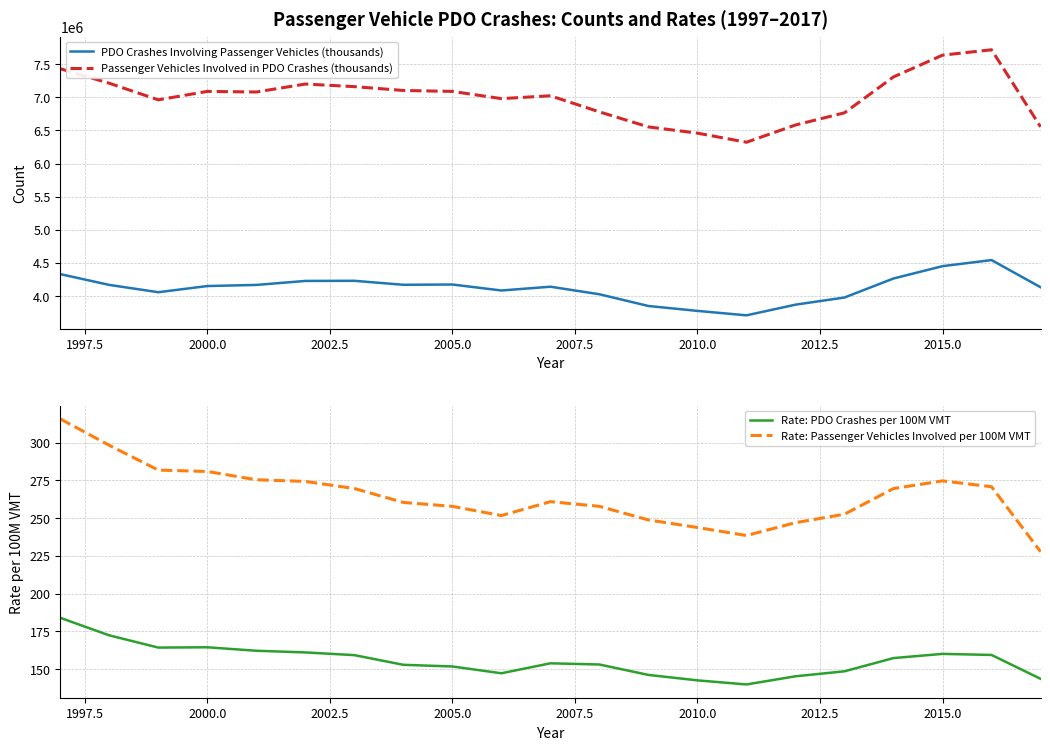

What is the maximum value for PDO Crashes Involving Passenger Vehicles (thousands)?

4543000